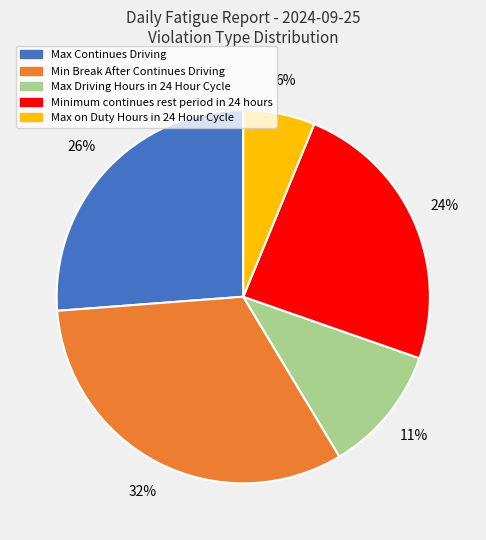

Between Min Break After Continues Driving and Max Continues Driving, which is larger?

Min Break After Continues Driving